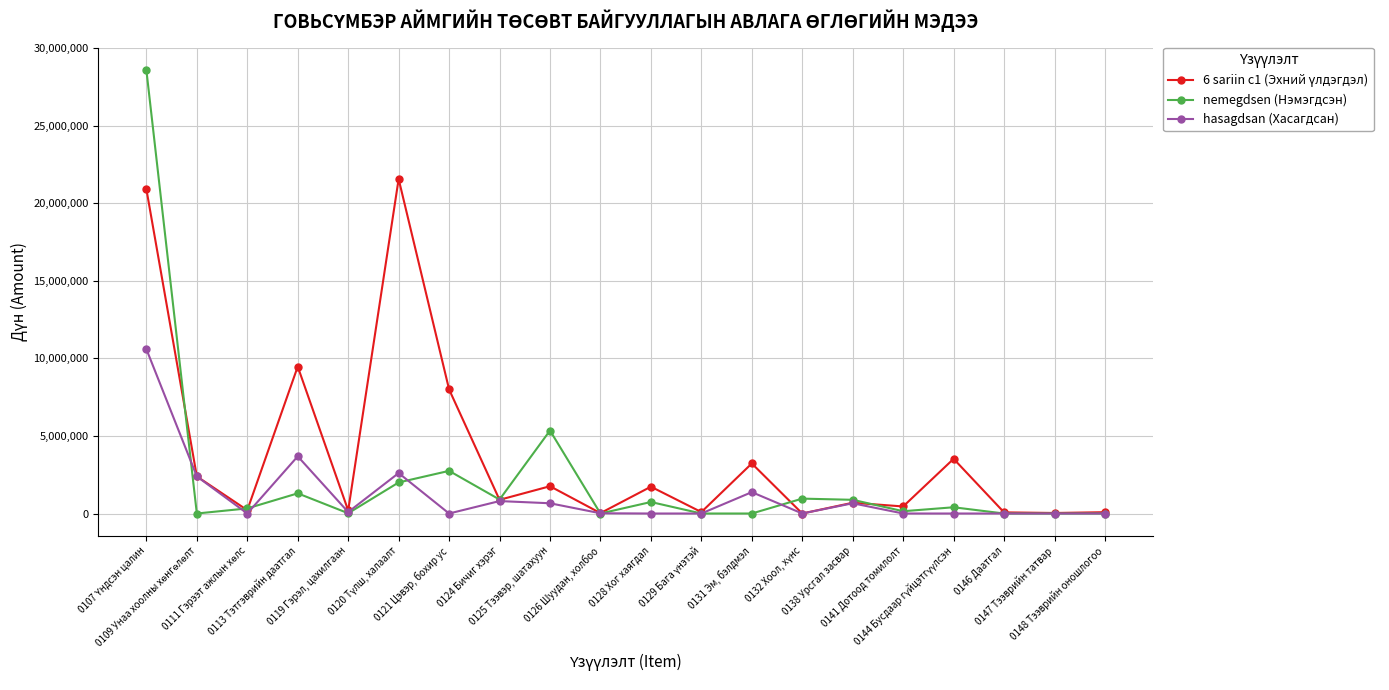

True or false: nemegdsen (Нэмэгдсэн) has more than 0 points higher than both neighbors.

True